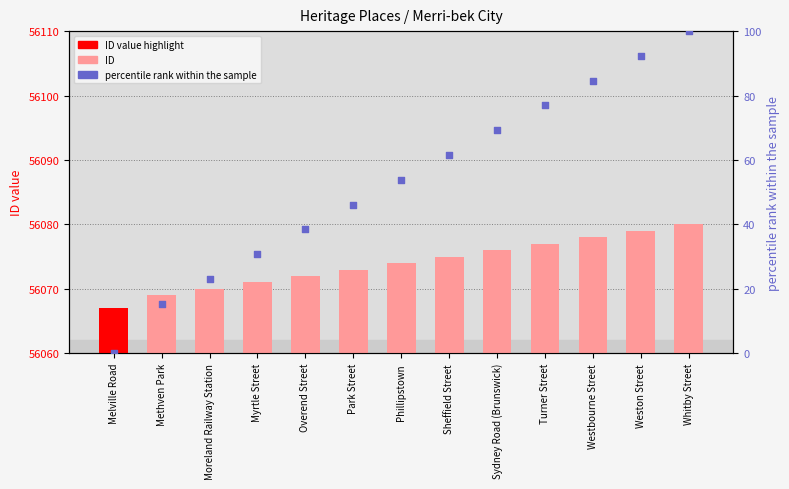

What are all the series names shown in the legend?

ID, percentile rank